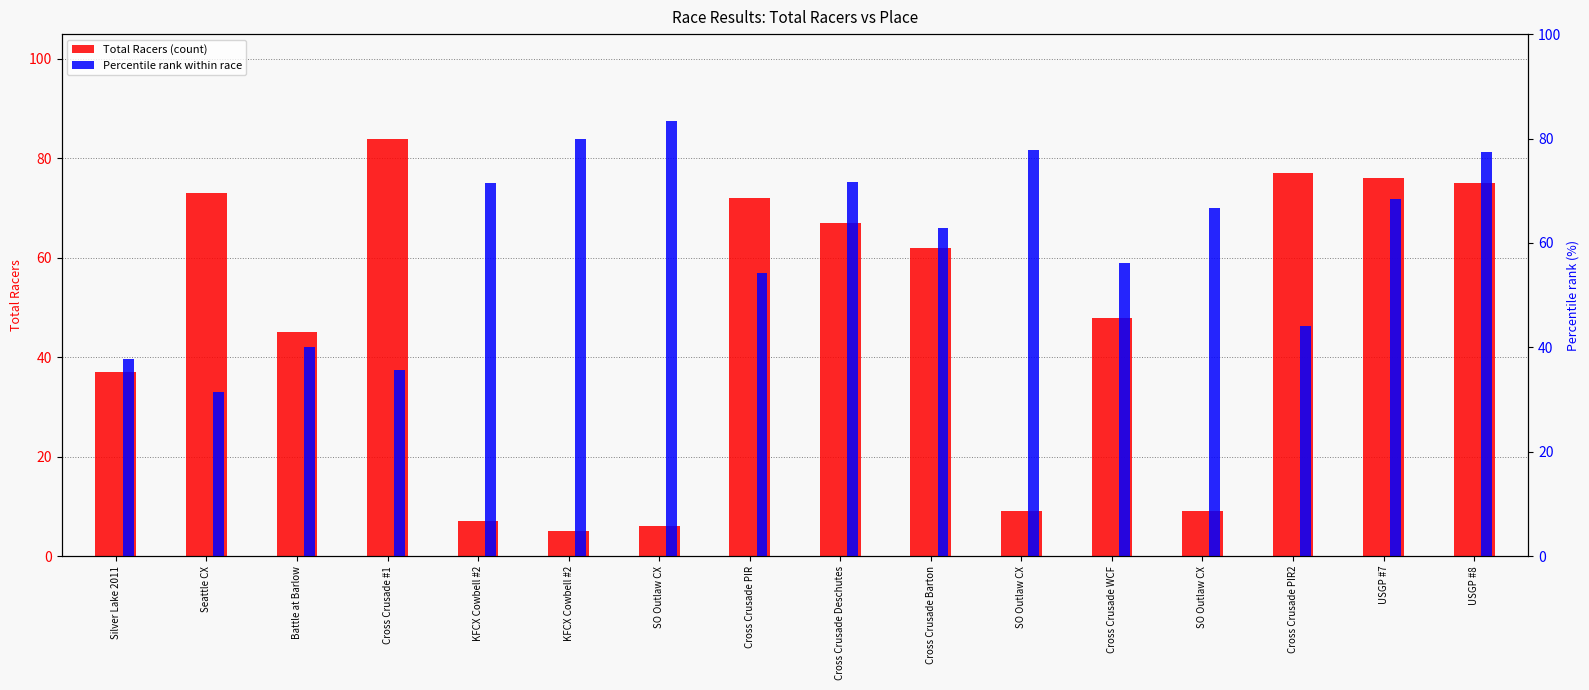

Which label corresponds to the smallest value in the chart?

KFCX Cowbell #2